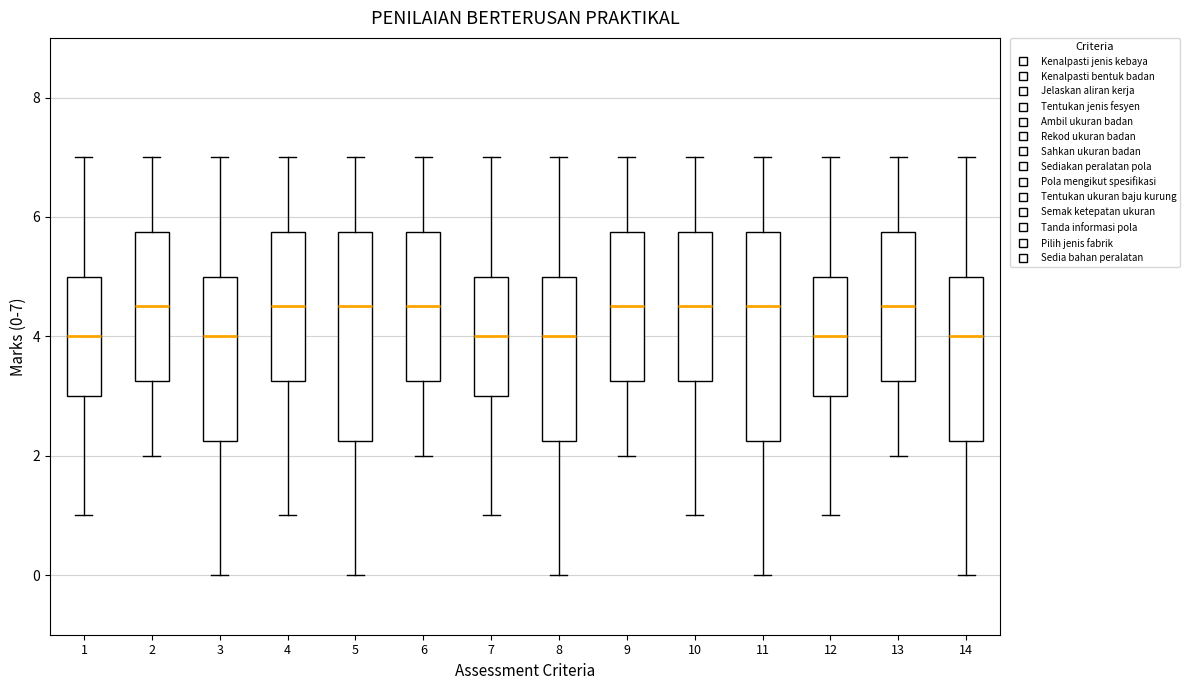

Where is the lower edge of the box at x = 13 on the y-axis? The values are not printed on the chart, so give them approximately, as read against the axis.

3.2